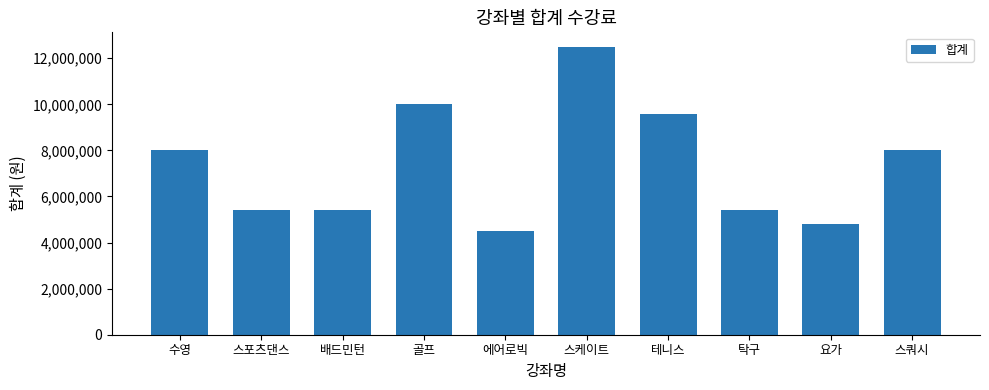

Reading right to left, transcribe all the data shown in this chart.

스쿼시=8000000	요가=4800000	탁구=5400000	테니스=9600000	스케이트=12500000	에어로빅=4500000	골프=10000000	배드민턴=5400000	스포츠댄스=5400000	수영=8000000